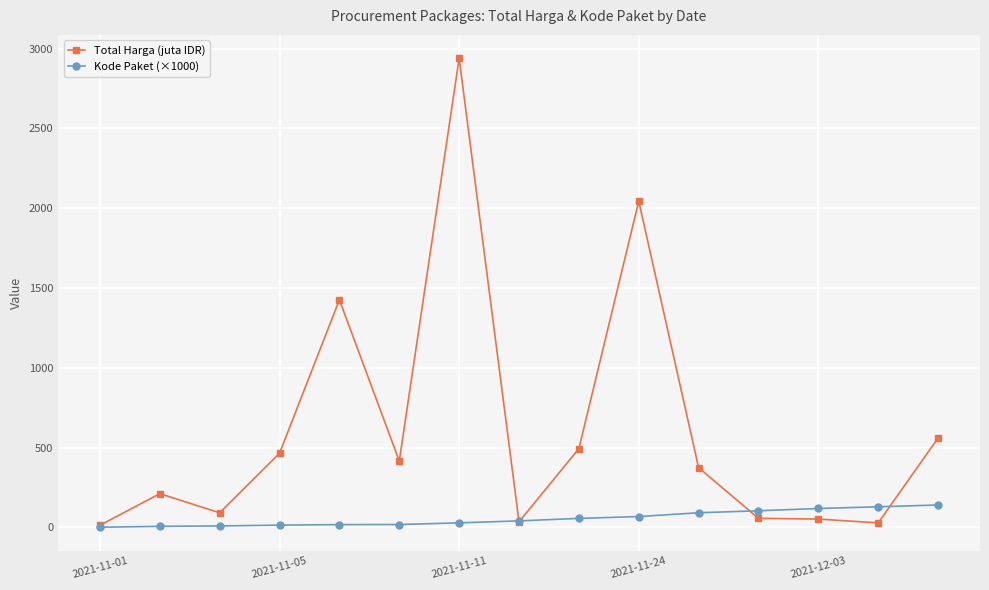

How many lines are shown in the chart?

2